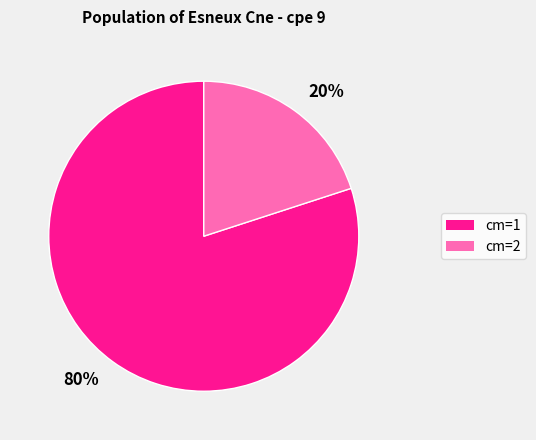

Is the sum of 80% and 20% greater than half?

Yes